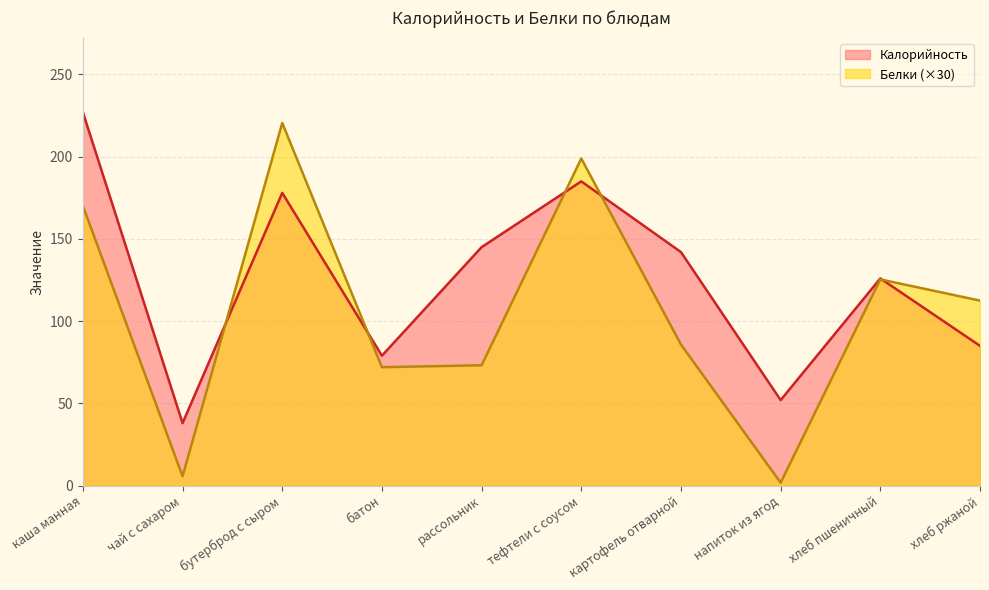

What is the label of the 6th point from the left?

тефтели с соусом